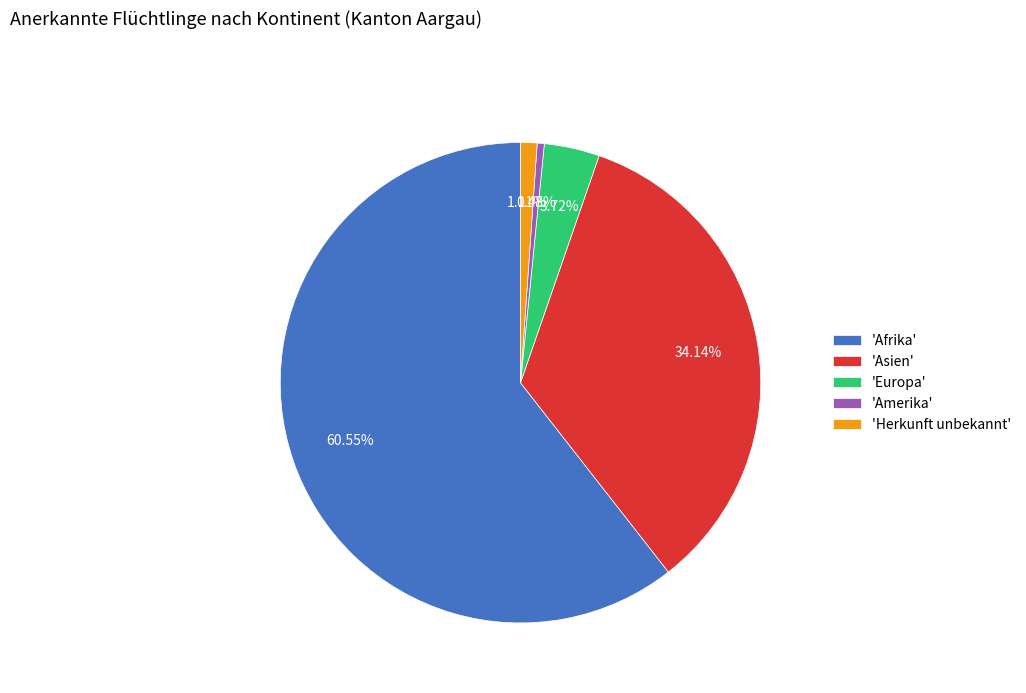

Which has a higher value, 'Europa' or 'Afrika'?

'Afrika'